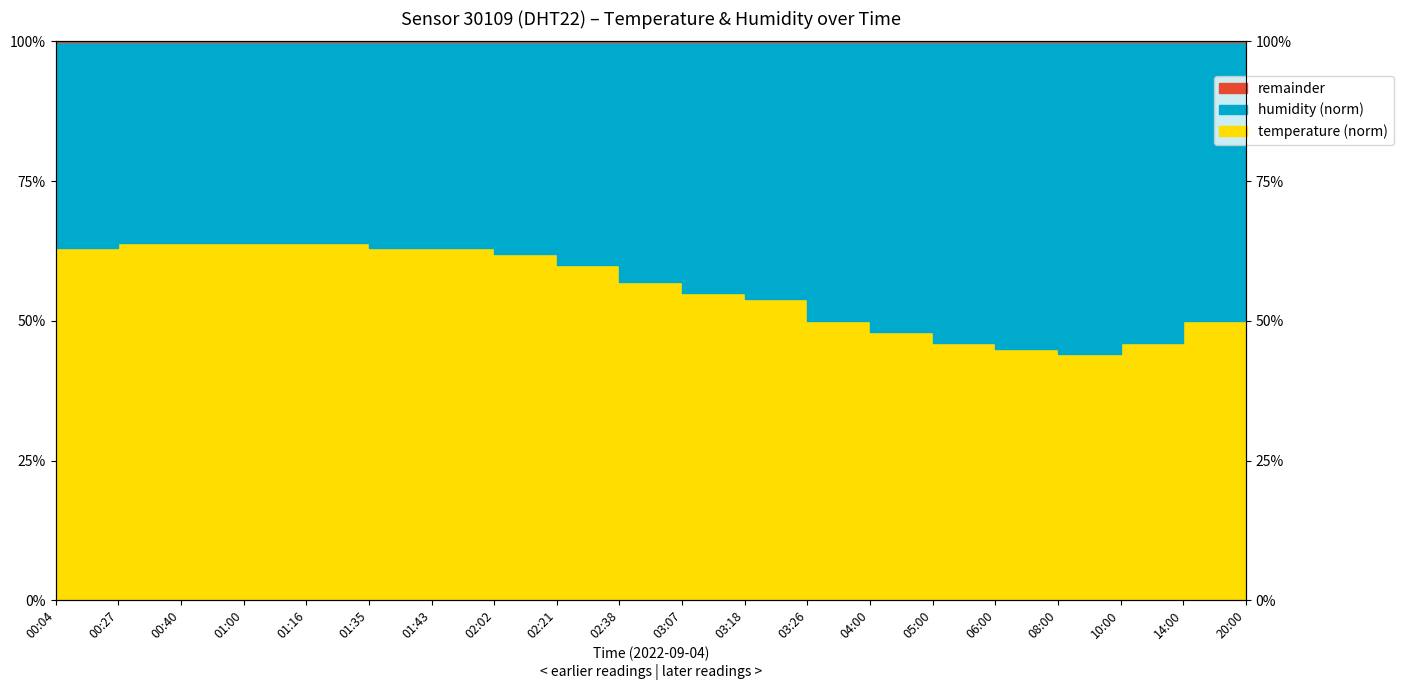

What is the sum of the values at 01:43 and 05:00?

109.0